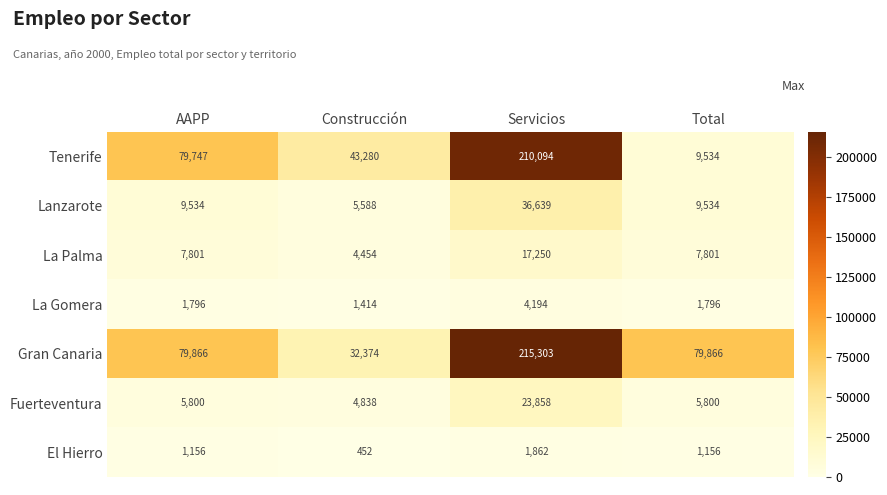

How many La Gomera values are between 1796 and 4194?

3